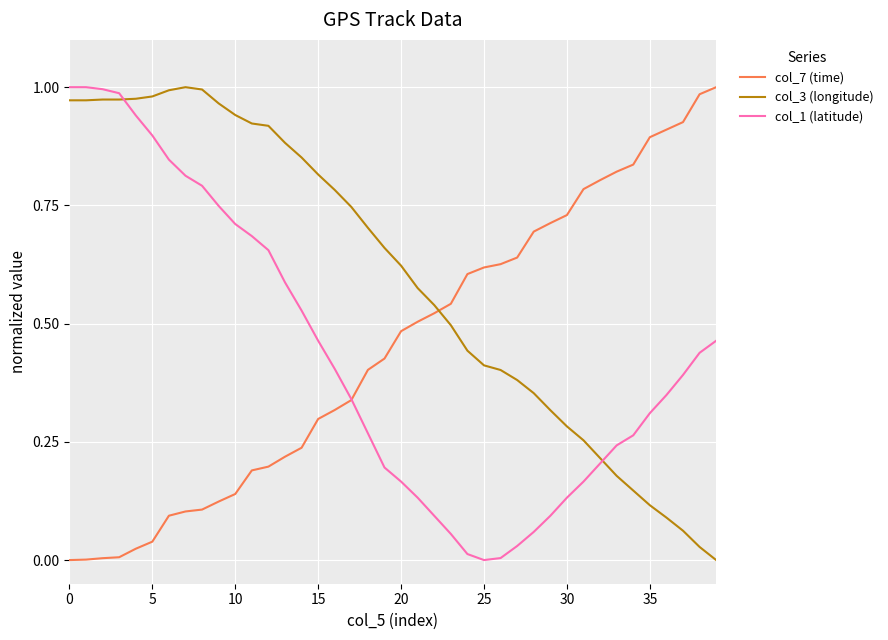

True or false: col_3 (longitude) and col_7 (time) intersect in this chart.

True